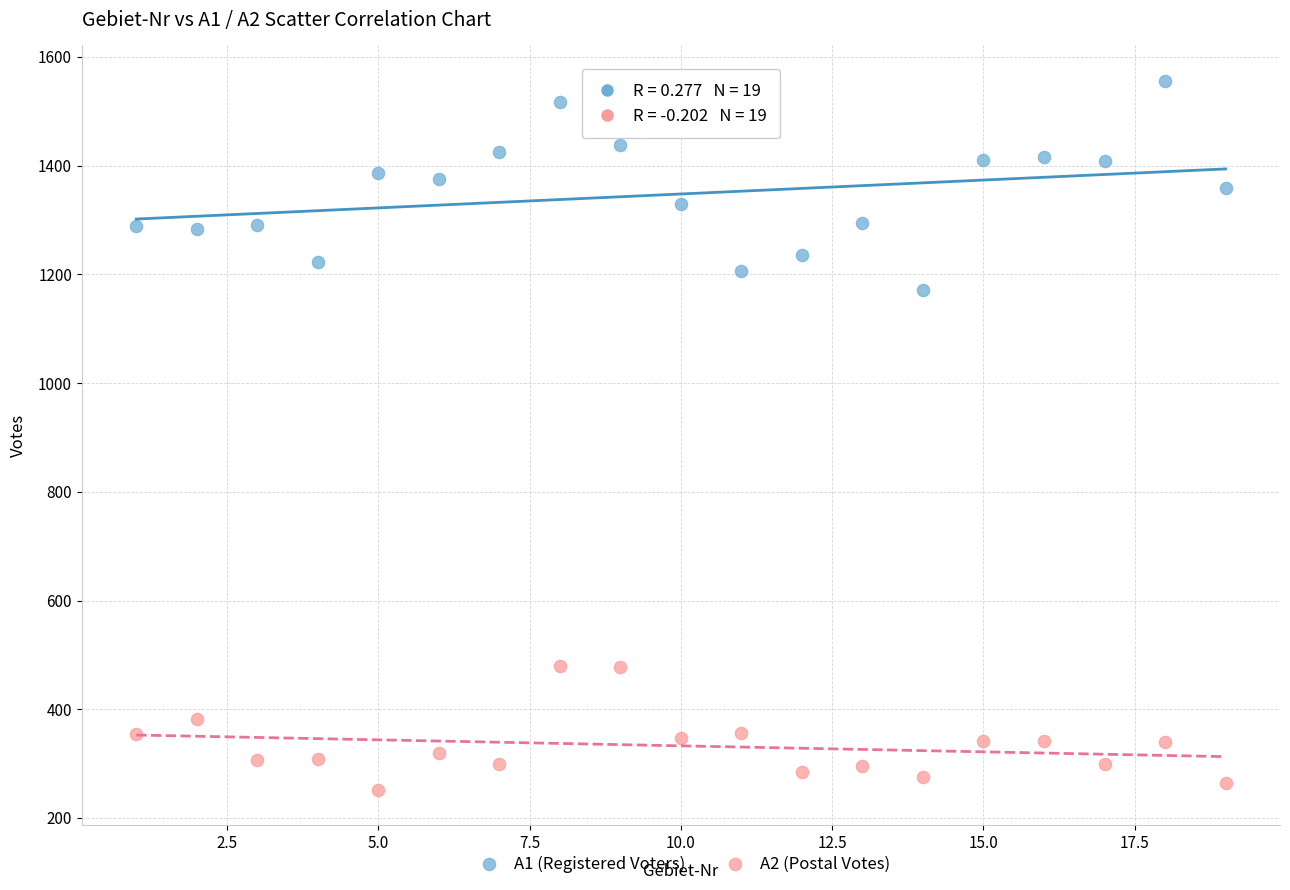

Across all data points, what is the range of X values (max minus min)?

18